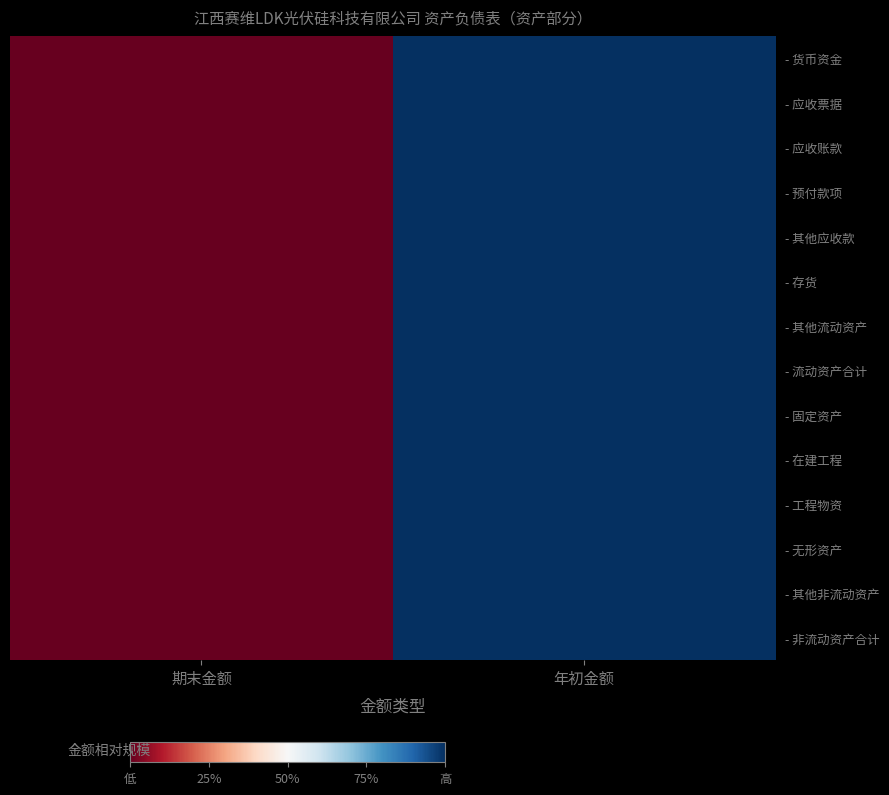

Count the number of categories in the chart.

2